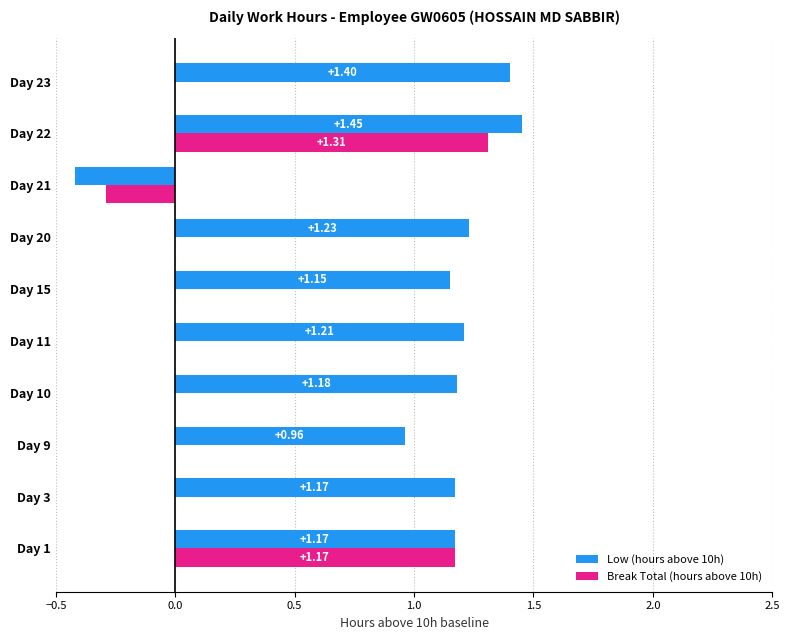

Between Day 11 and Day 23, which series saw the biggest shift?

Low (hours above 10h)